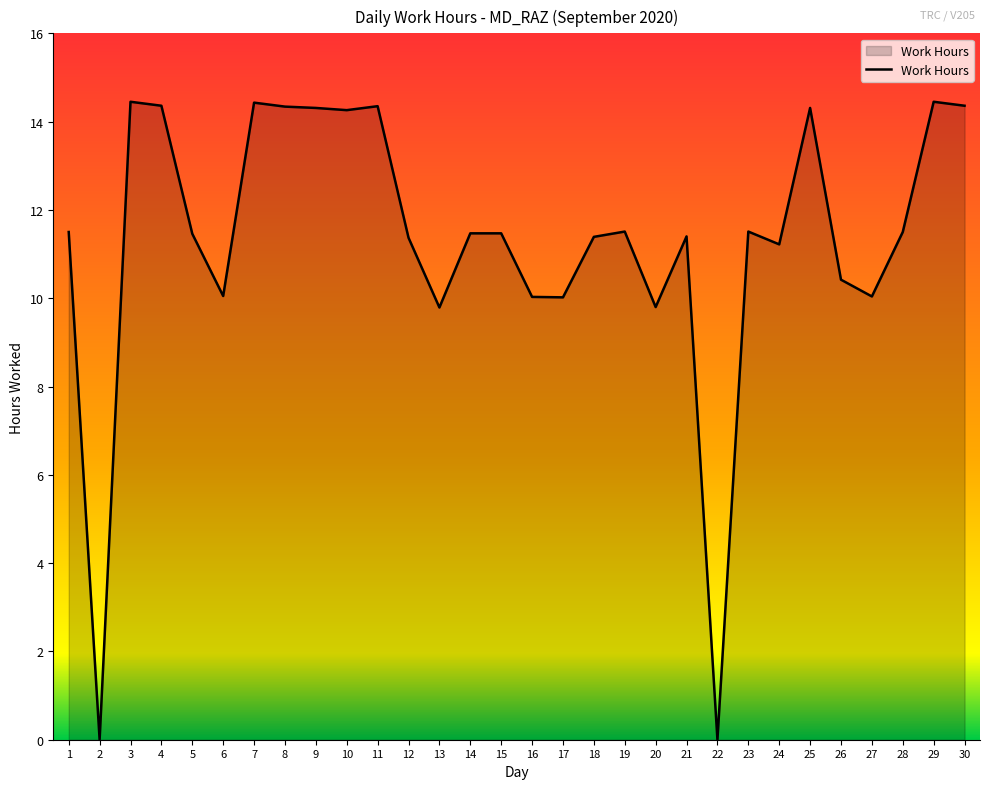

What is the sum of all values?

339.6